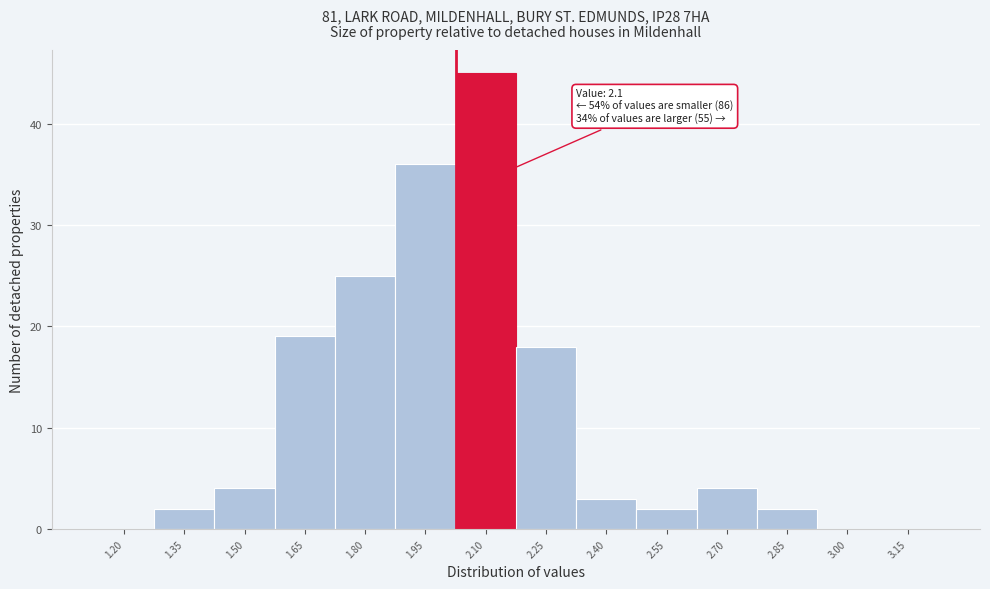

Reading right to left, extract all data points from this chart.

3.15=0	3.00=0	2.85=2	2.70=4	2.55=2	2.40=3	2.25=18	2.10=45	1.95=36	1.80=25	1.65=19	1.50=4	1.35=2	1.20=0